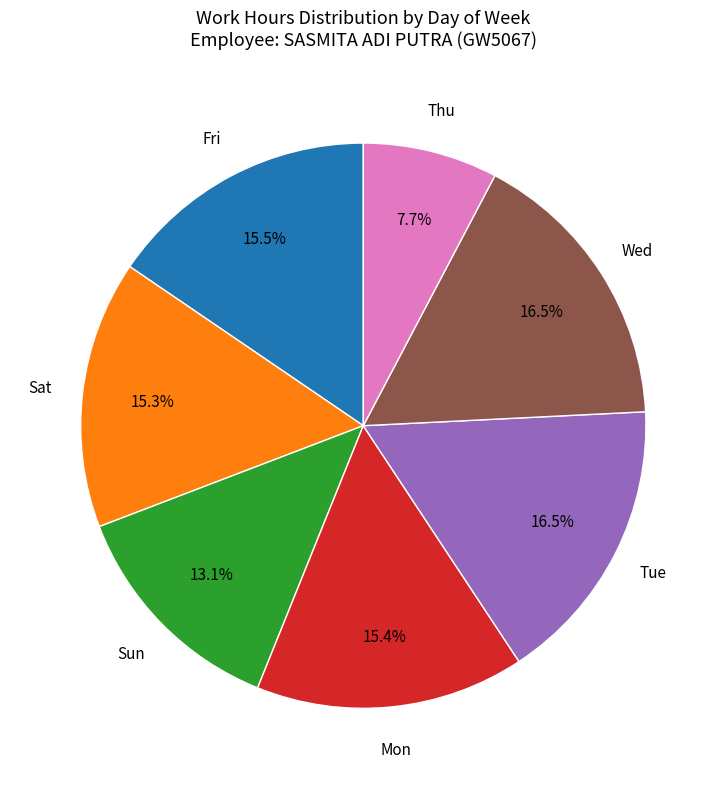

Does any single category account for the majority?

No